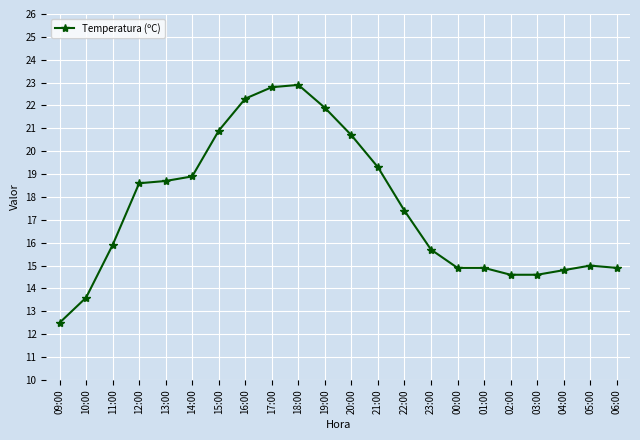

What is the sum of the values at 15:00 and 18:00?

43.8